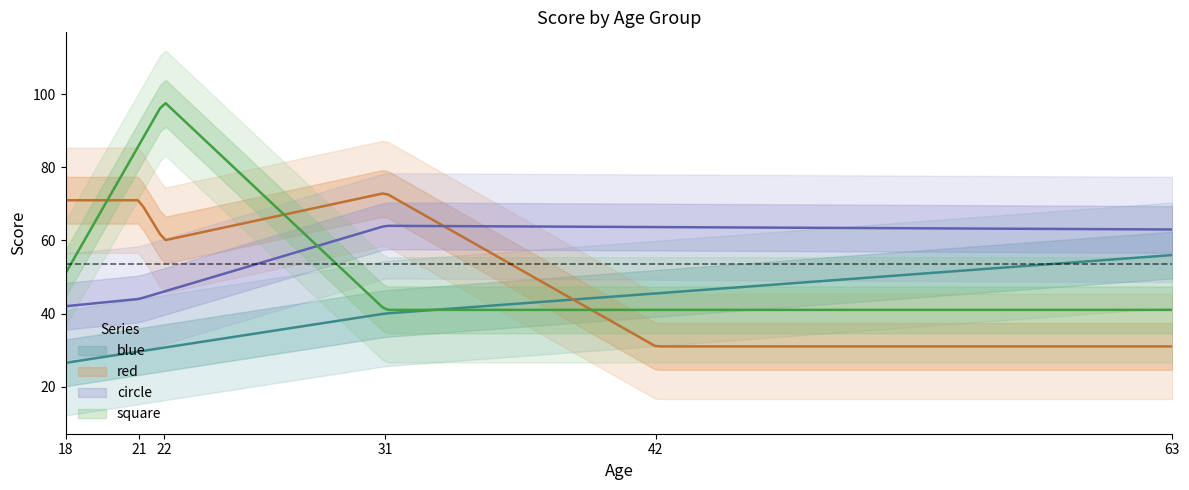

True or false: circle and square cross at least once.

True